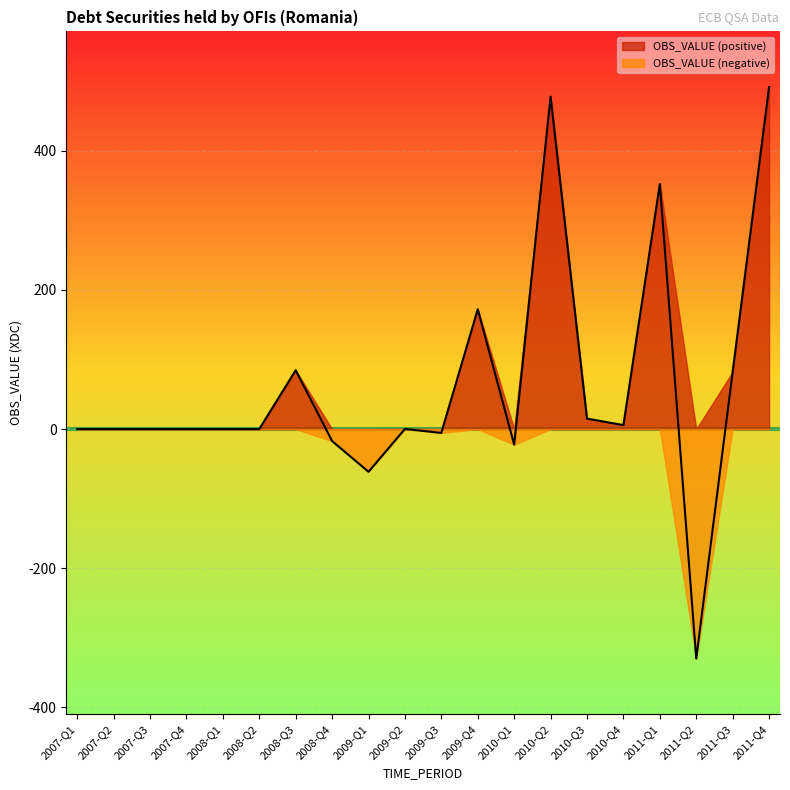

Reading left to right, extract all data points from this chart.

2007-Q1=0.0	2007-Q2=0.0	2007-Q3=0.0	2007-Q4=0.0	2008-Q1=0.0	2008-Q2=0.0	2008-Q3=84.5	2008-Q4=-17.2	2009-Q1=-61.4	2009-Q2=0.2	2009-Q3=-5.5	2009-Q4=172.2	2010-Q1=-22.4	2010-Q2=477.7	2010-Q3=15.0	2010-Q4=5.7	2011-Q1=352.0	2011-Q2=-329.7	2011-Q3=82.2	2011-Q4=491.4